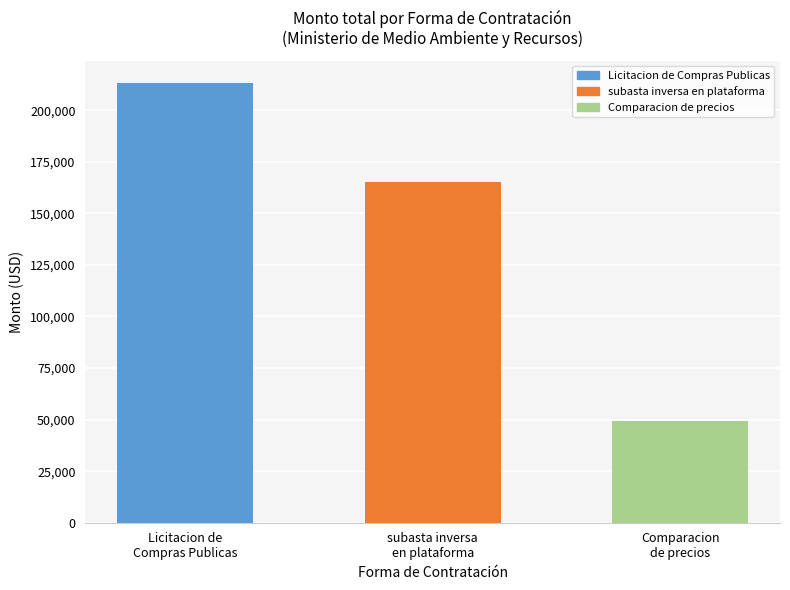

At which label does the data first exceed 165126?

Licitacion de
Compras Publicas